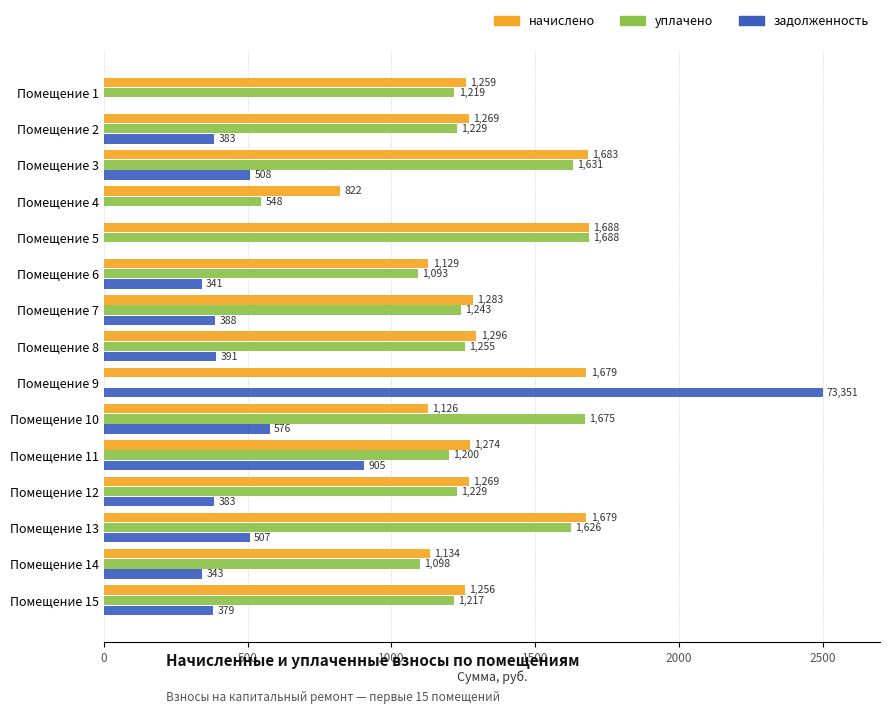

Is it true that задолженность equals -1075.5 at Помещение 5?

False